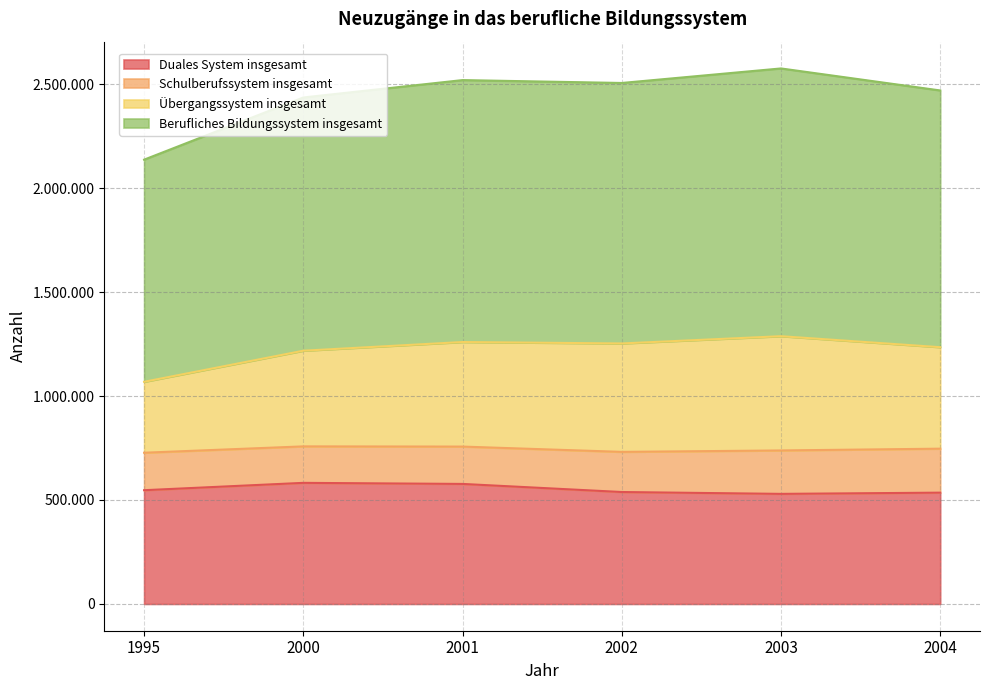

True or false: Übergangssystem insgesamt has more than 0 points higher than both neighbors.

True